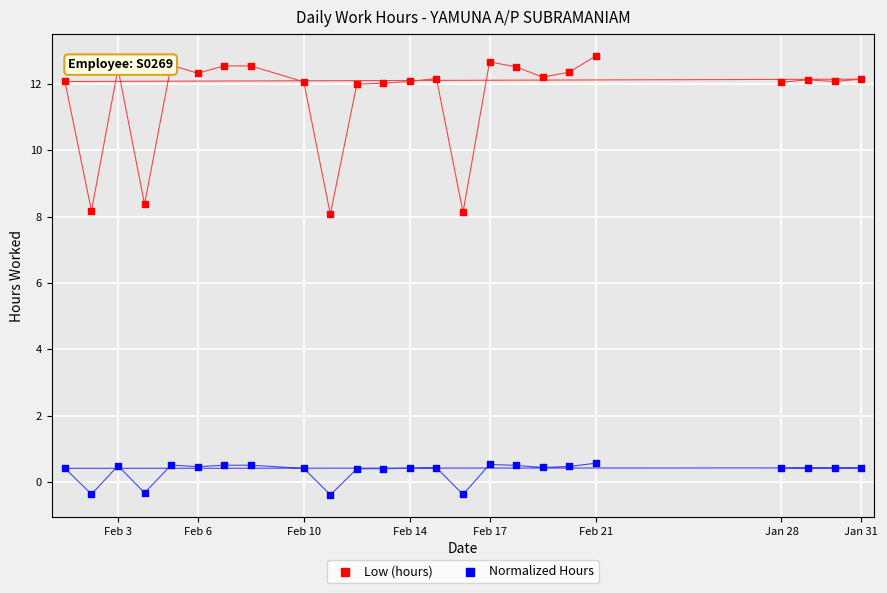

What is the total value across all series at Feb 3?

13.0